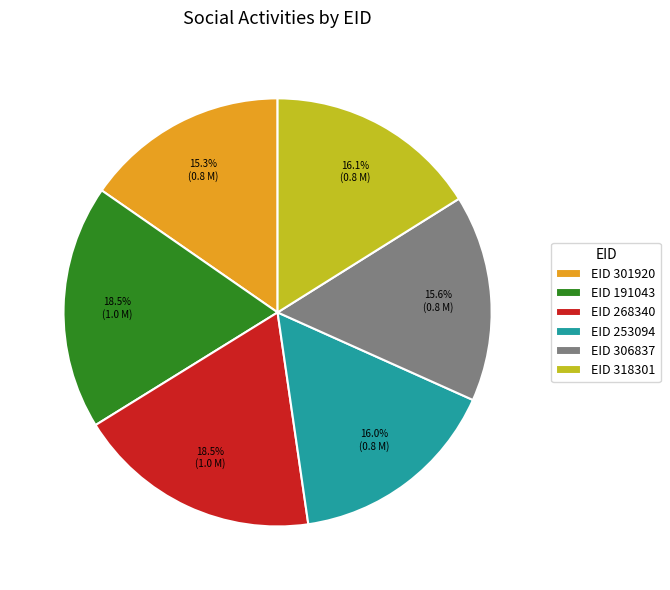

Is EID 301920 the majority of the pie?

No